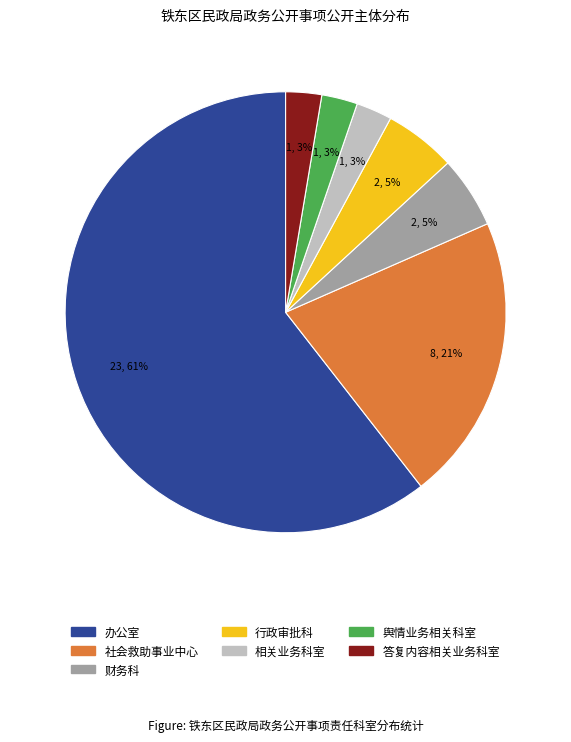

What is the largest slice in the pie chart?

办公室